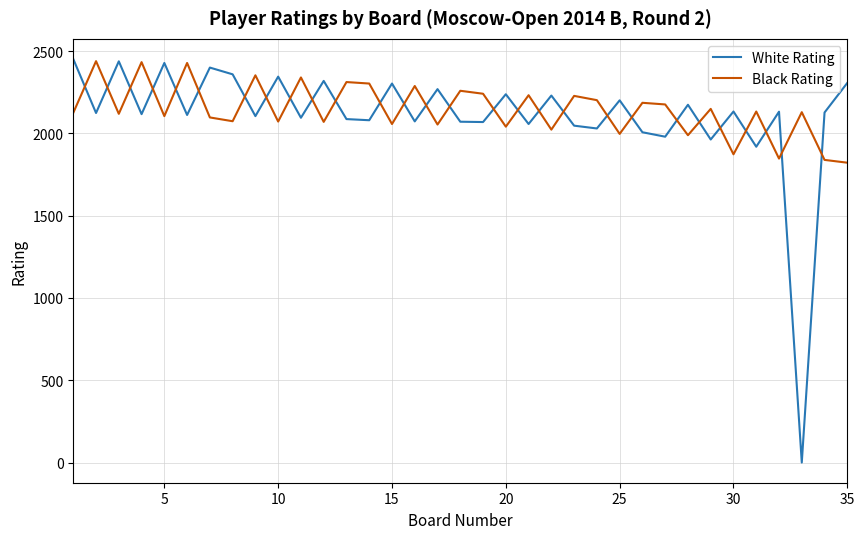

Which series has the widest spread of values?

White Rating